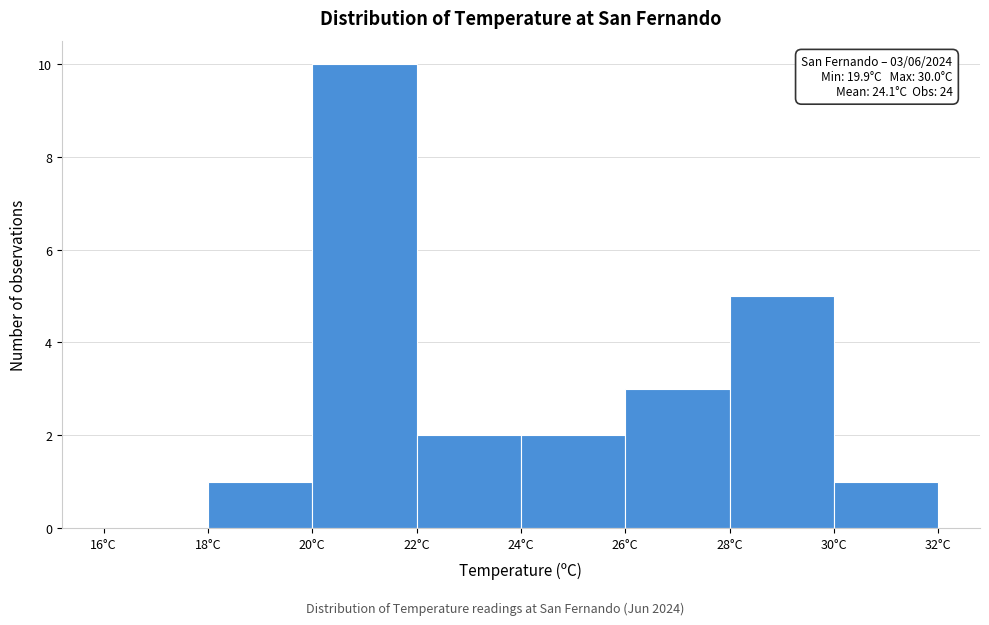

Which range on the x-axis has the tallest bar?

20 to 22